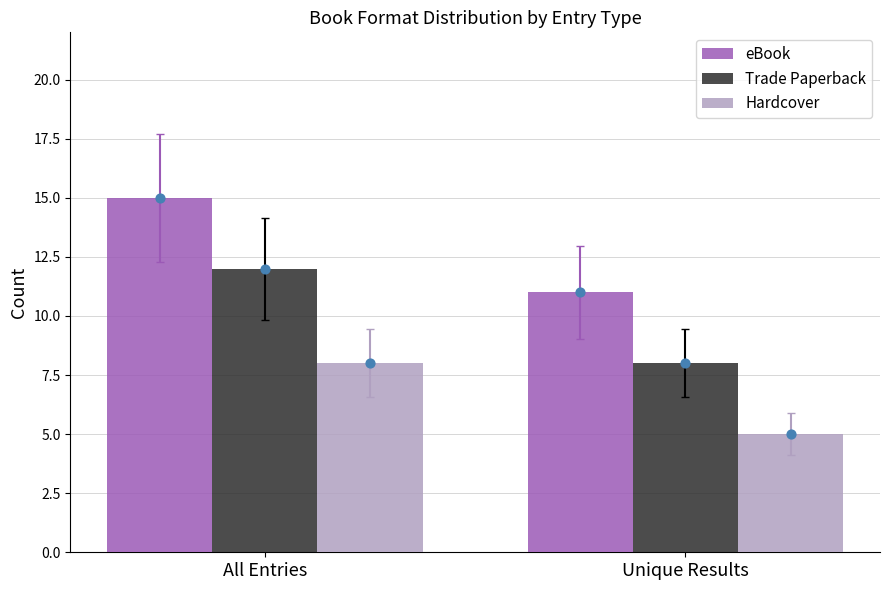

Which series has the largest total across all categories?

eBook